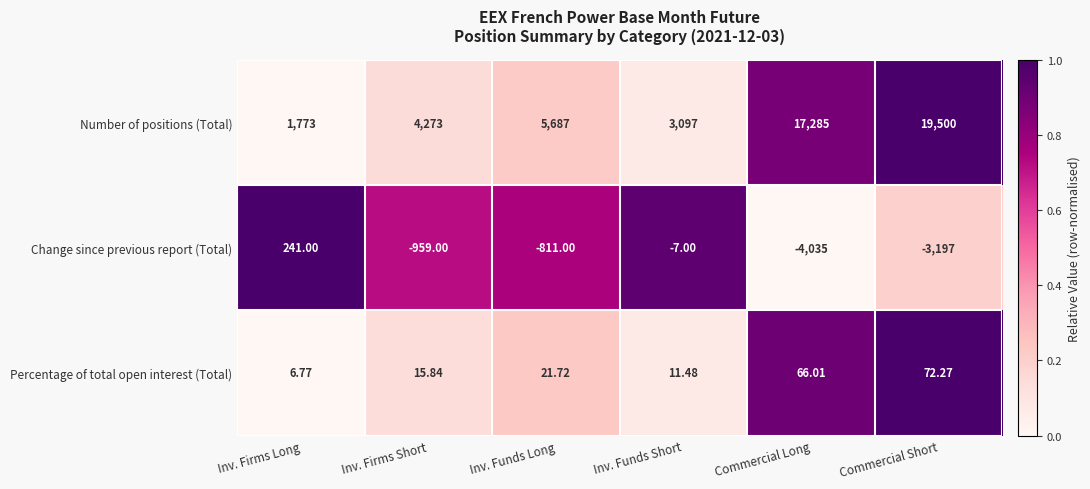

Which series changed the most between Inv. Firms Long and Inv. Funds Short?

Number of positions (Total)